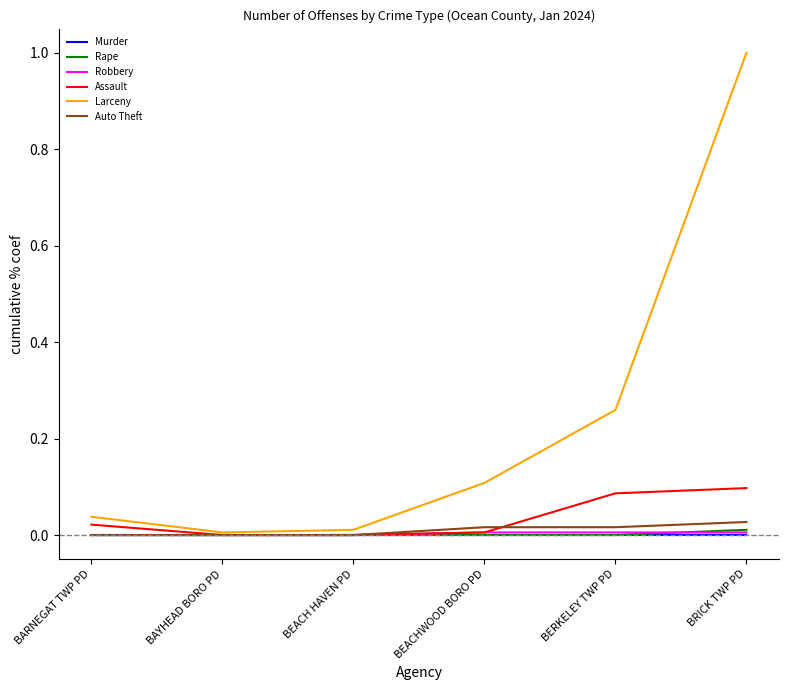

Which category has the highest value across all series?

BRICK TWP PD